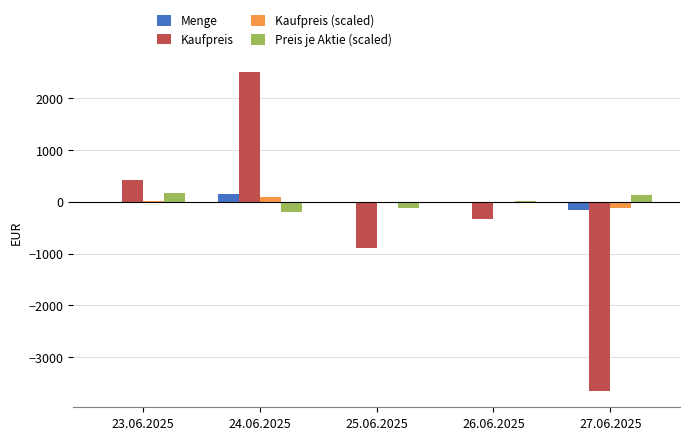

Between 23.06.2025 and 25.06.2025, which series saw the biggest shift?

Kaufpreis